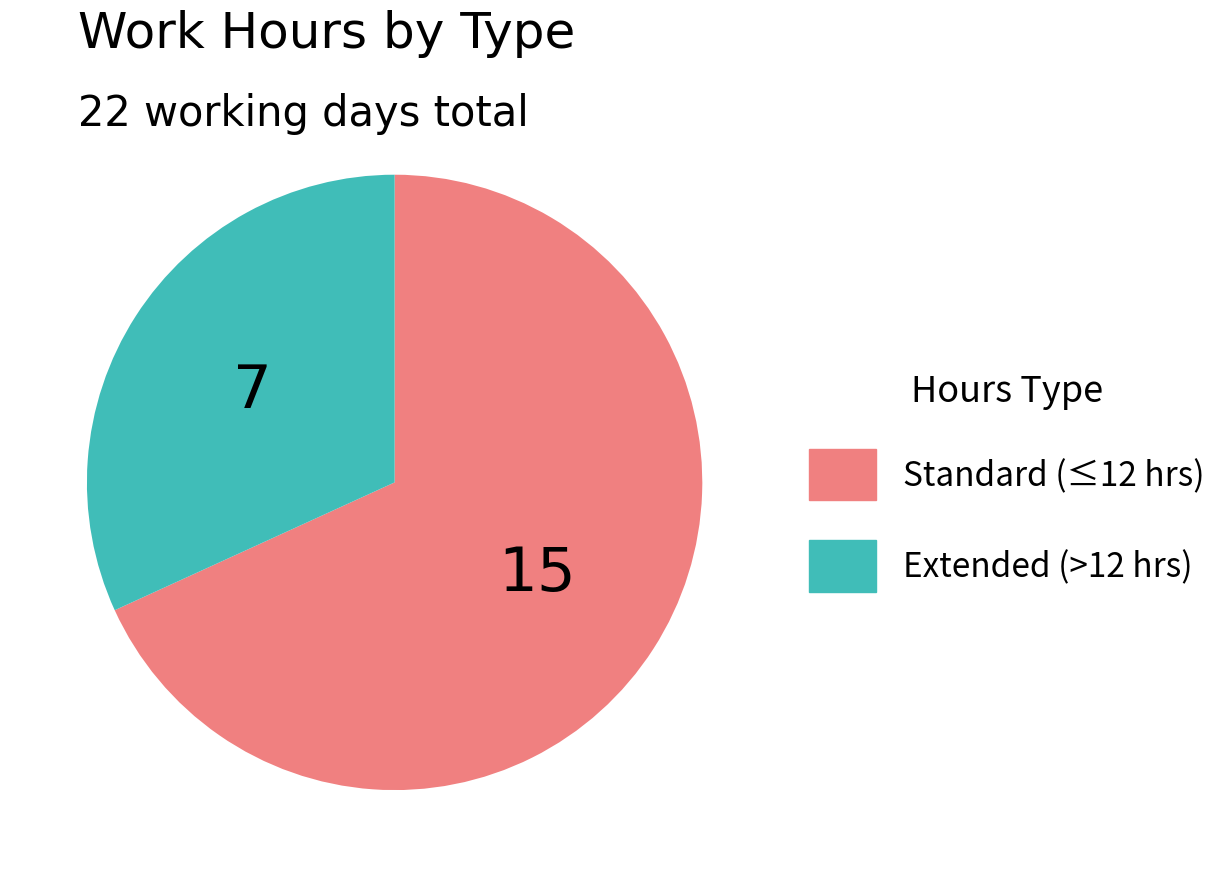

Count the number of slices in the pie.

2